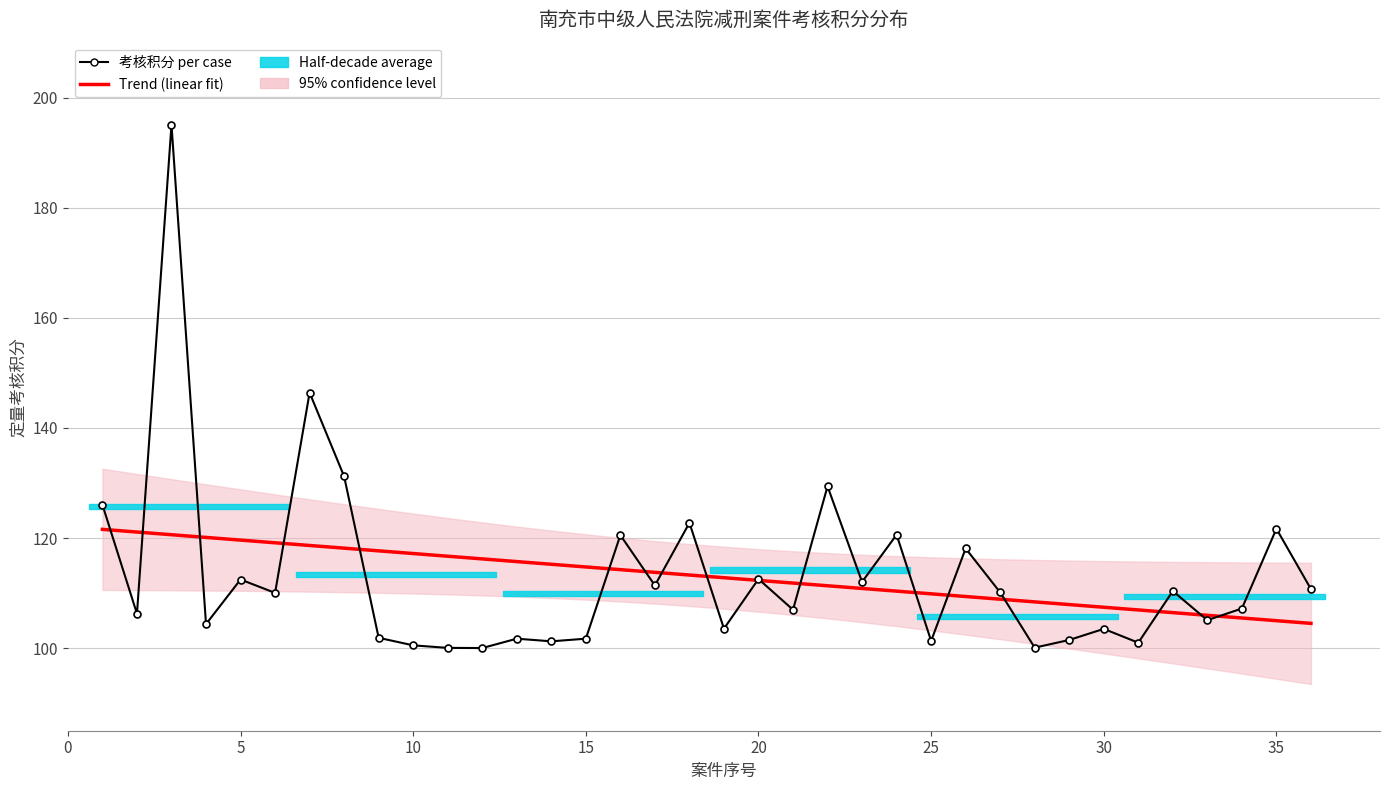

Reading left to right, transcribe all the data shown in this chart.

Trend (linear fit): 121.6	121.1	120.6	120.1	119.6	119.1	118.7	118.2	117.7	117.2	116.7	116.2	115.7	115.2	114.8	114.3	113.8	113.3	112.8	112.3	111.8	111.3	110.8	110.4	109.9	109.4	108.9	108.4	107.9	107.4	106.9	106.5	106.0	105.5	105.0	104.5
考核积分 per case: 126.0	106.3	195.1	104.4	112.5	110.0	146.4	131.2	101.9	100.5	100.0	100.0	101.7	101.2	101.7	120.5	111.4	122.8	103.5	112.6	107.0	129.4	112.0	120.6	101.3	118.1	110.1	100.1	101.5	103.5	101.0	110.4	105.1	107.2	121.7	110.7